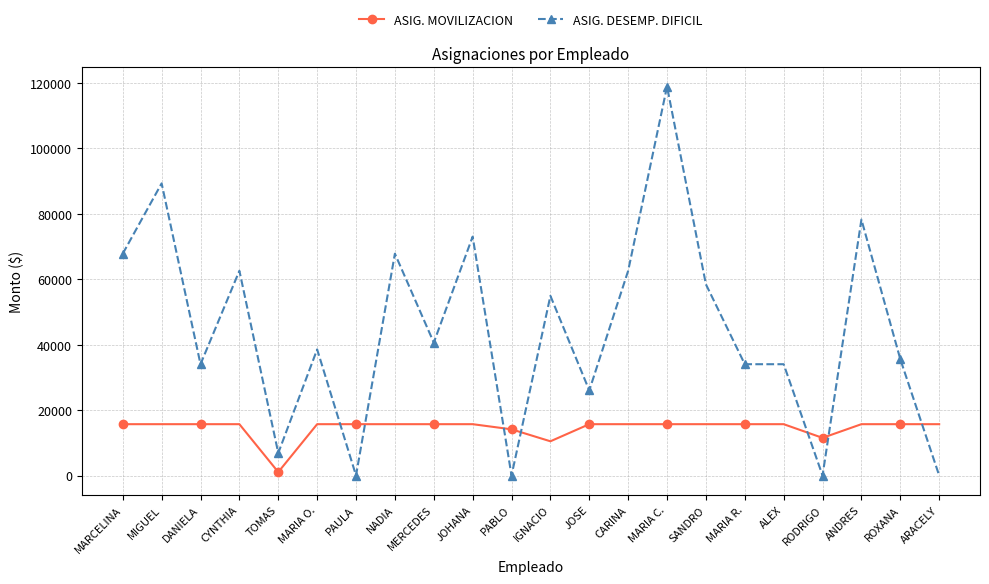

What is the lowest value of the ASIG. MOVILIZACION series?

1046